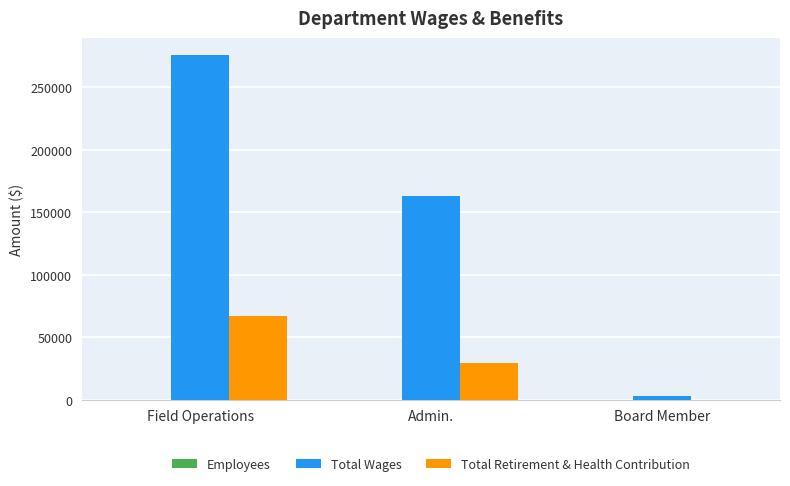

Where is Total Retirement & Health Contribution nearest to the value 33652?

Admin.